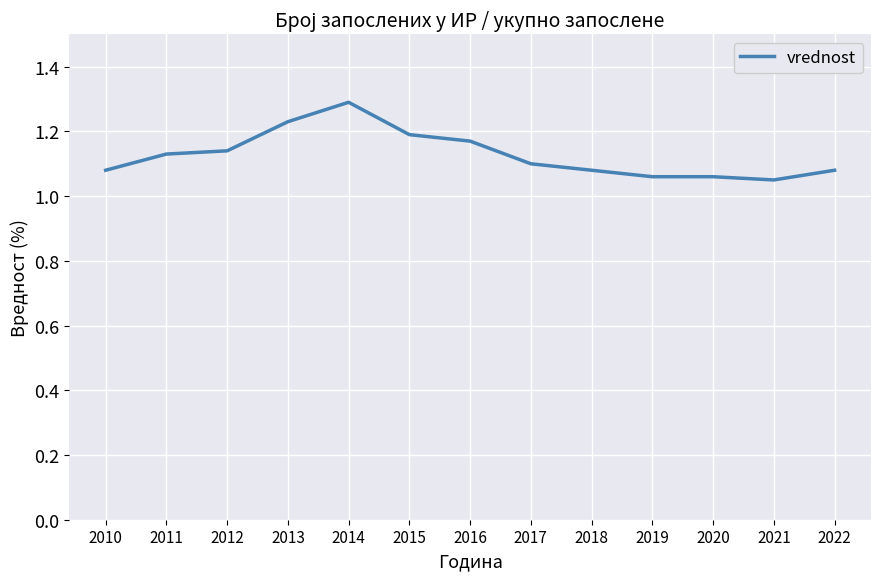

What is the greatest value displayed?

1.3